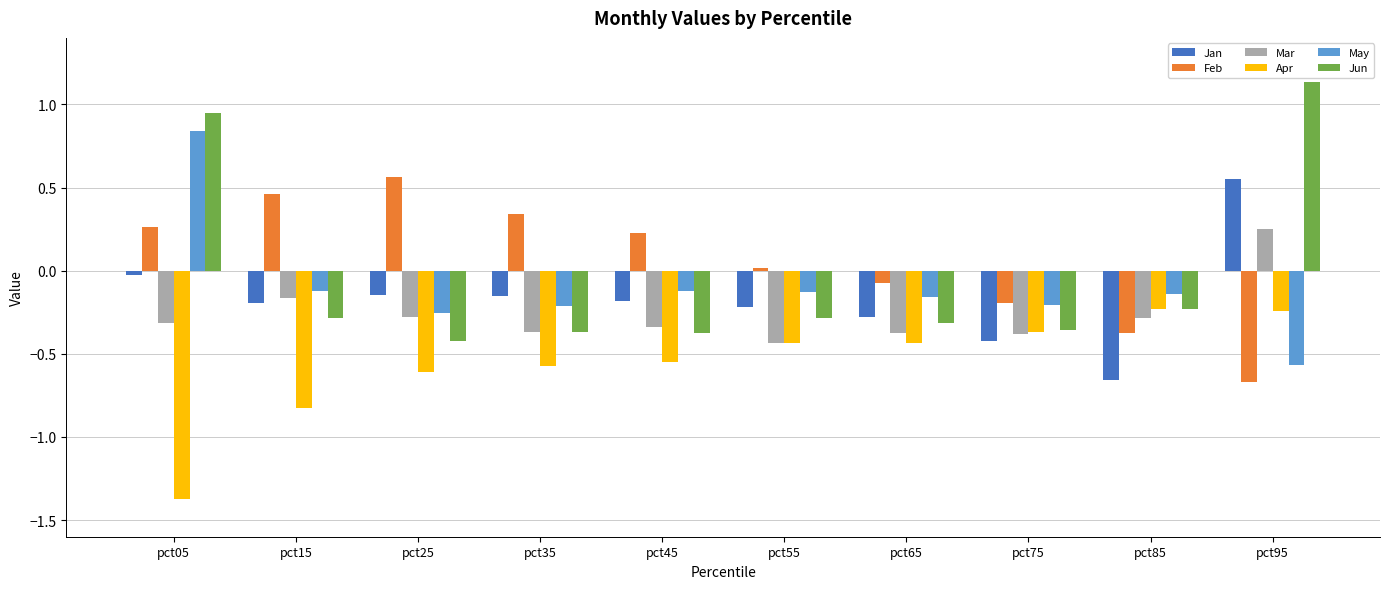

What are all the series names shown in the legend?

Jan, Feb, Mar, Apr, May, Jun